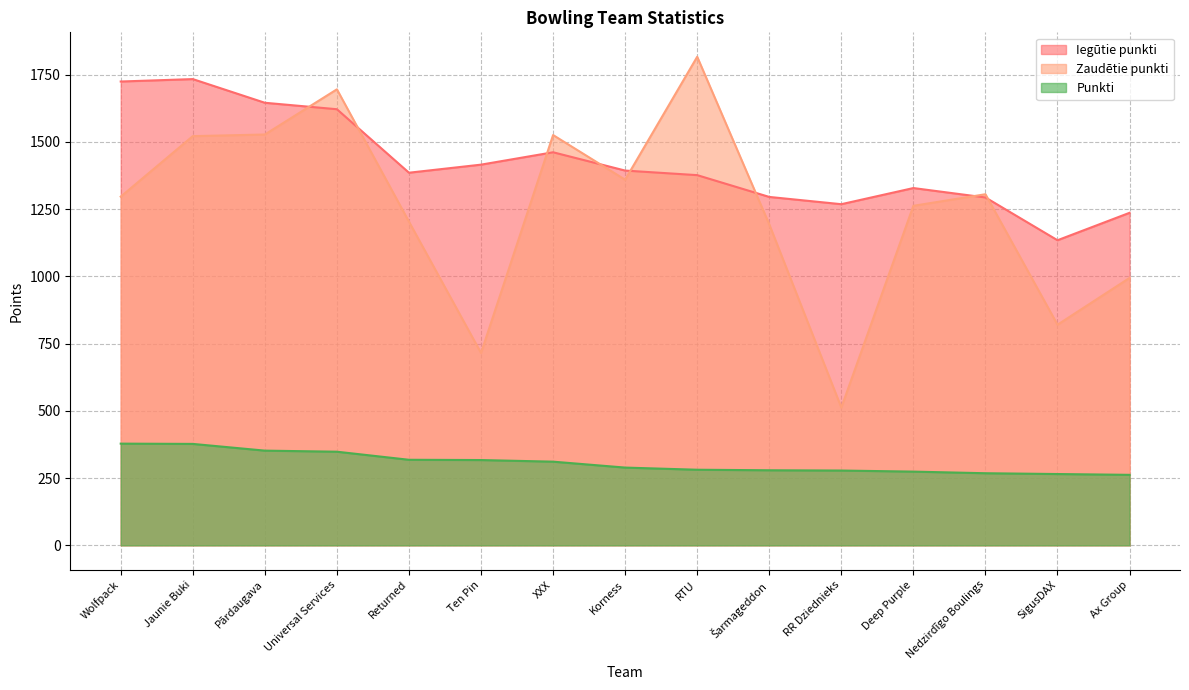

Reading right to left, transcribe all the data shown in this chart.

Iegūtie punkti: Ax Group=1236	SigusDAX=1134	Nedzirdīgo Boulings=1293	Deep Purple=1328	RR Dziednieks=1268	Šarmageddon=1295	RTU=1376	Korness=1393	XXX=1461	Ten Pin=1415	Returned=1385	Universal Services=1621	Pārdaugava=1645	Jaunie Buki=1733	Wolfpack=1724
Zaudētie punkti: Ax Group=994	SigusDAX=820	Nedzirdīgo Boulings=1305	Deep Purple=1262	RR Dziednieks=512	Šarmageddon=1193	RTU=1816	Korness=1359	XXX=1525	Ten Pin=715	Returned=1203	Universal Services=1695	Pārdaugava=1527	Jaunie Buki=1521	Wolfpack=1296
Punkti: Ax Group=262	SigusDAX=265	Nedzirdīgo Boulings=268	Deep Purple=274	RR Dziednieks=278	Šarmageddon=279	RTU=281	Korness=289	XXX=311	Ten Pin=317	Returned=318	Universal Services=348	Pārdaugava=352	Jaunie Buki=377	Wolfpack=378